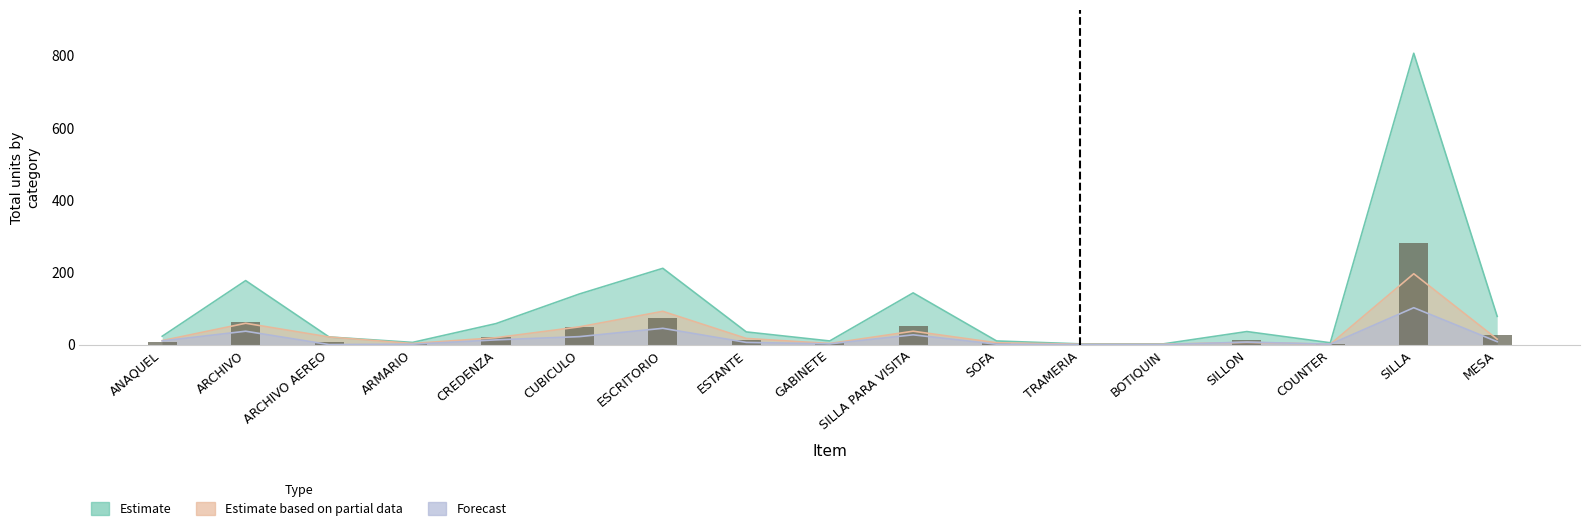

What is the label of the 13th bar from the left?

BOTIQUIN